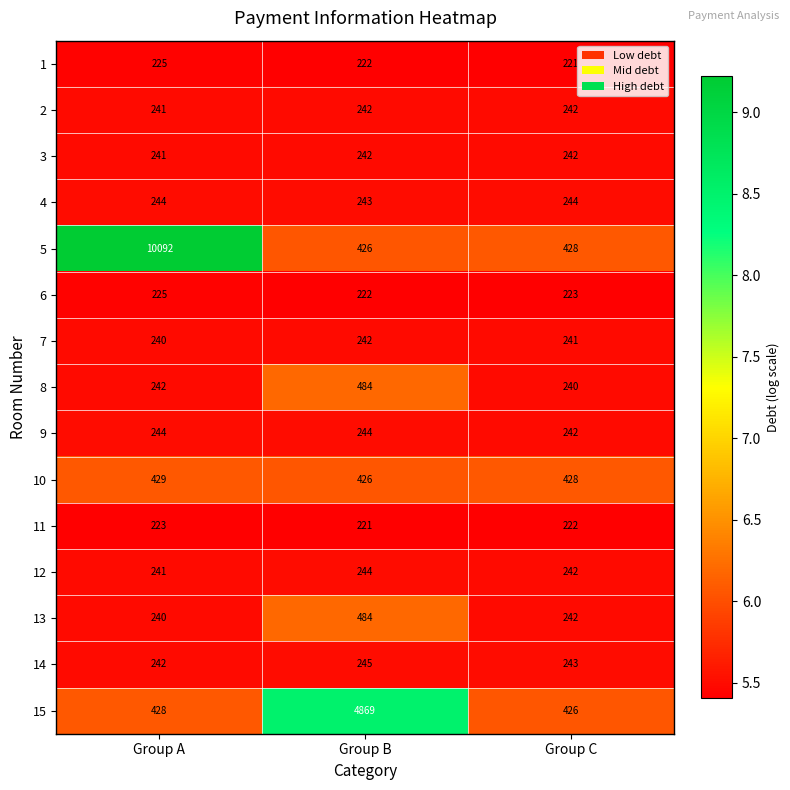

Read the 12 value at Group C.

242